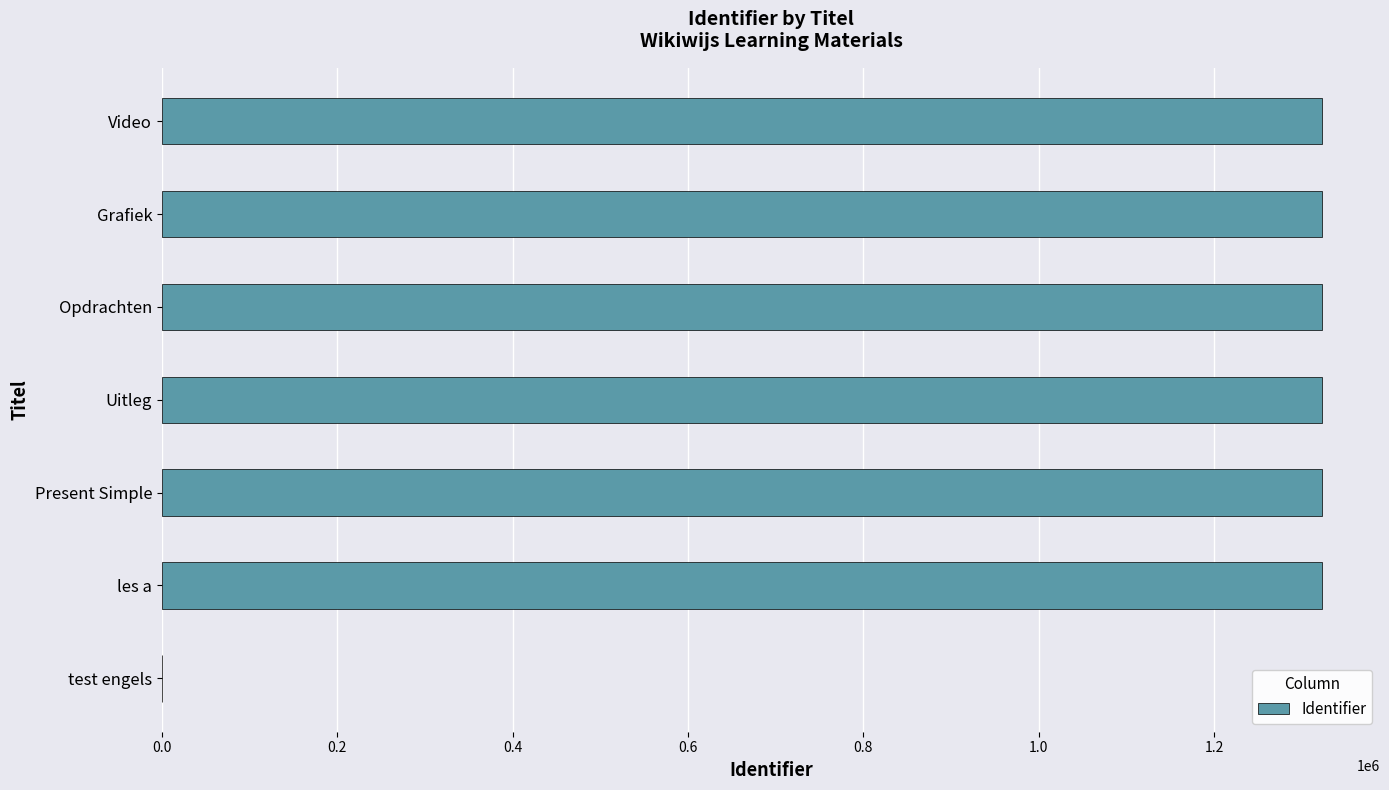

What is the sum of the values at Opdrachten and Uitleg?

2646388